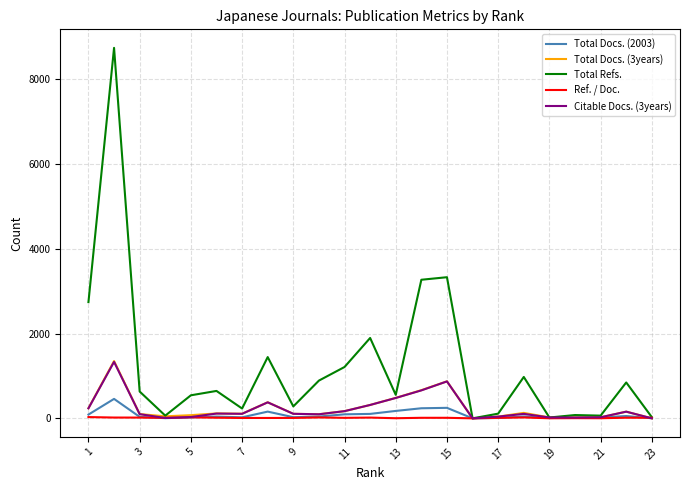

What is the average value of the Ref. / Doc. series?

13